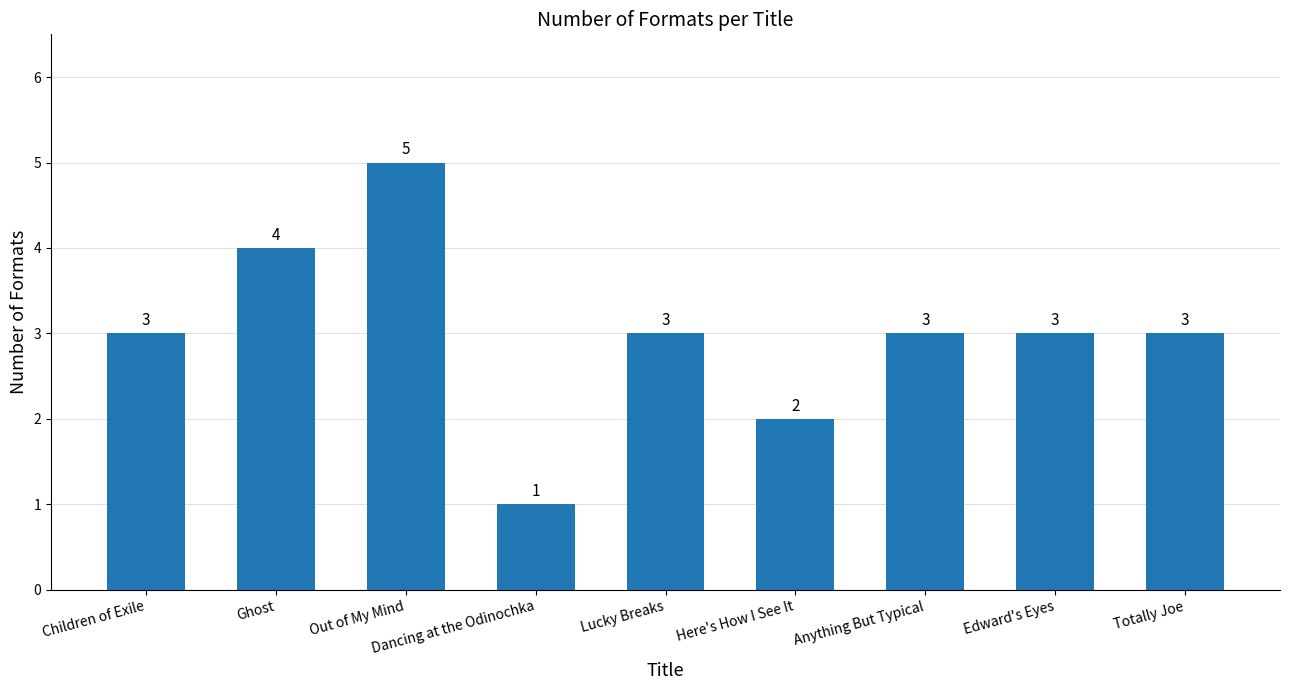

Read the value at Ghost.

4